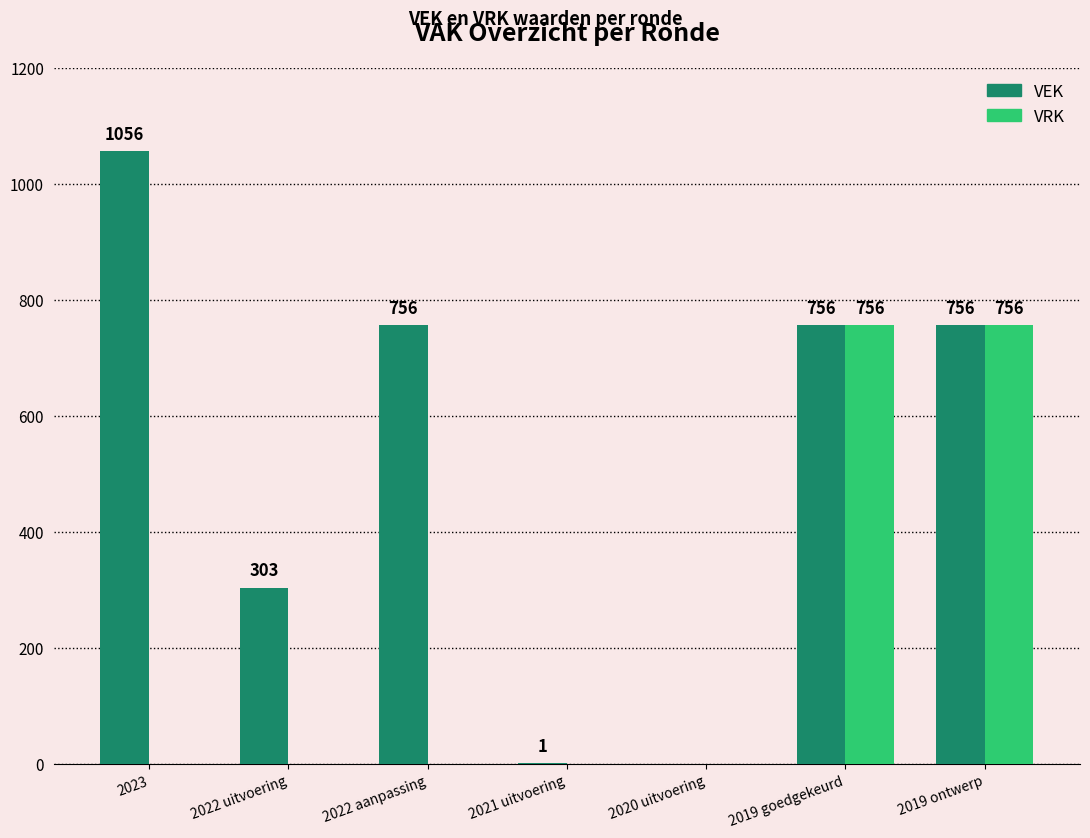

How many positive values does the VRK series have?

2